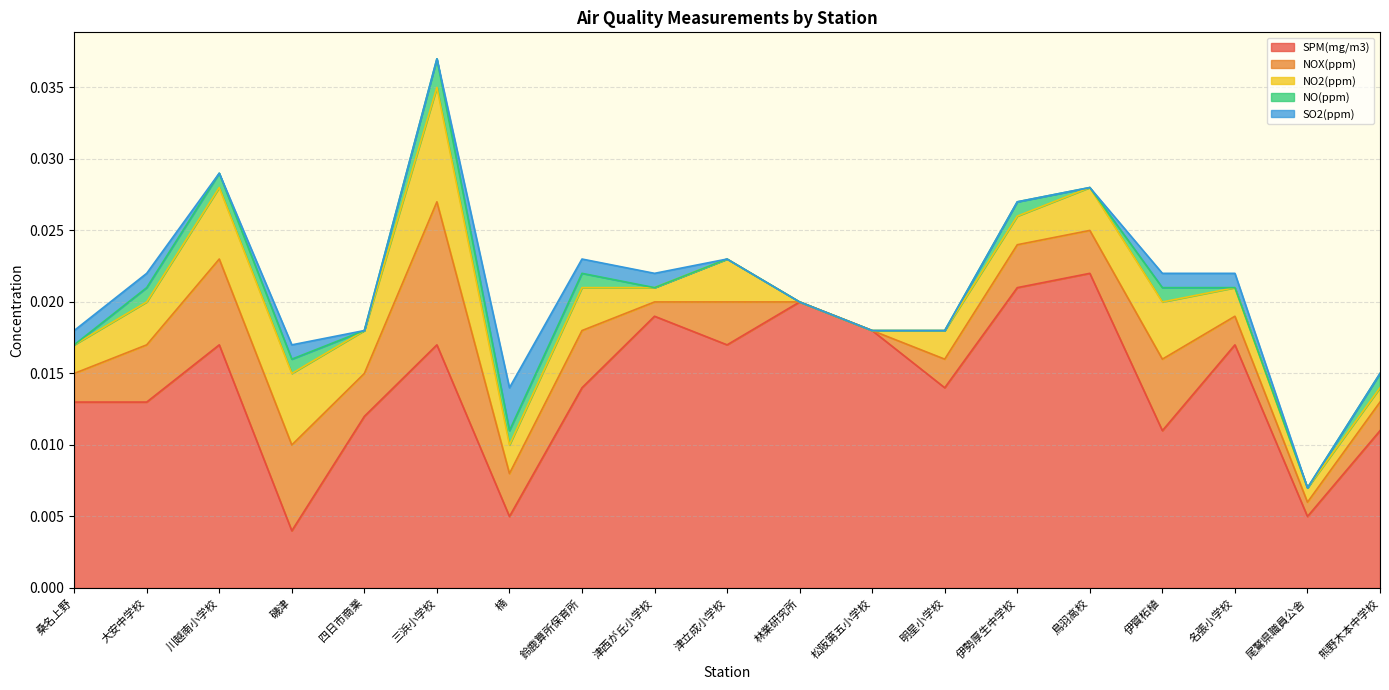

The SO2(ppm) series shows 0.0 at 鳥羽高校. True or false?

False